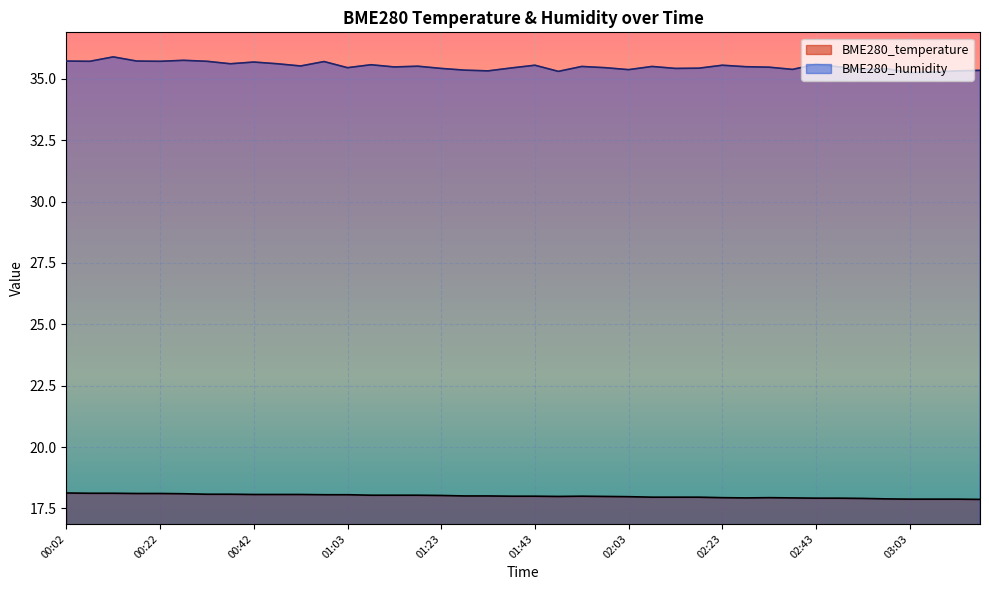

List the series in order of their peak value, lowest first.

BME280_temperature, BME280_humidity